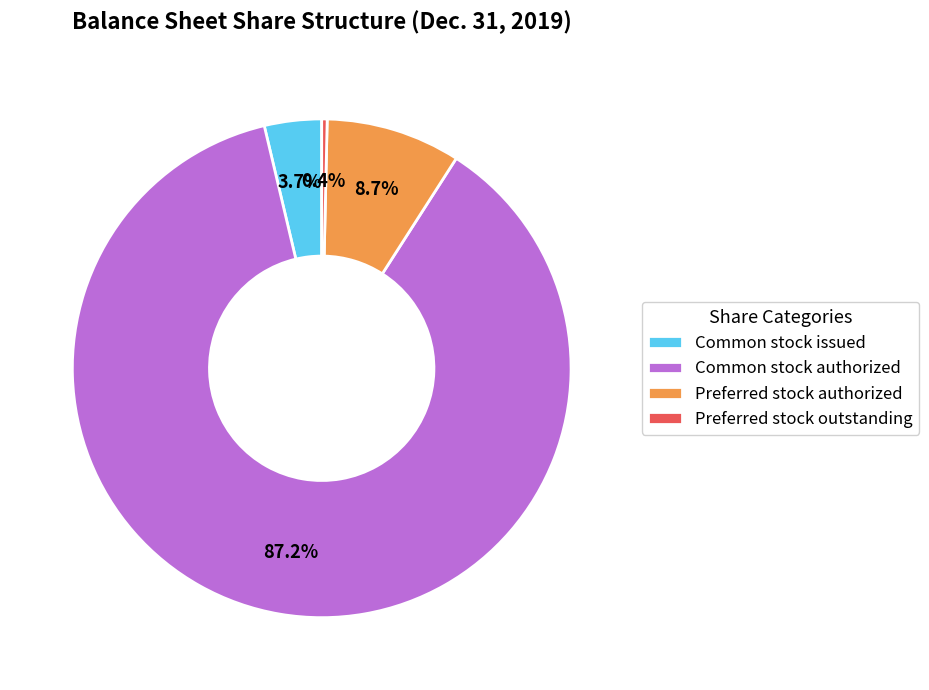

Between Preferred stock authorized and Preferred stock outstanding, which is larger?

Preferred stock authorized